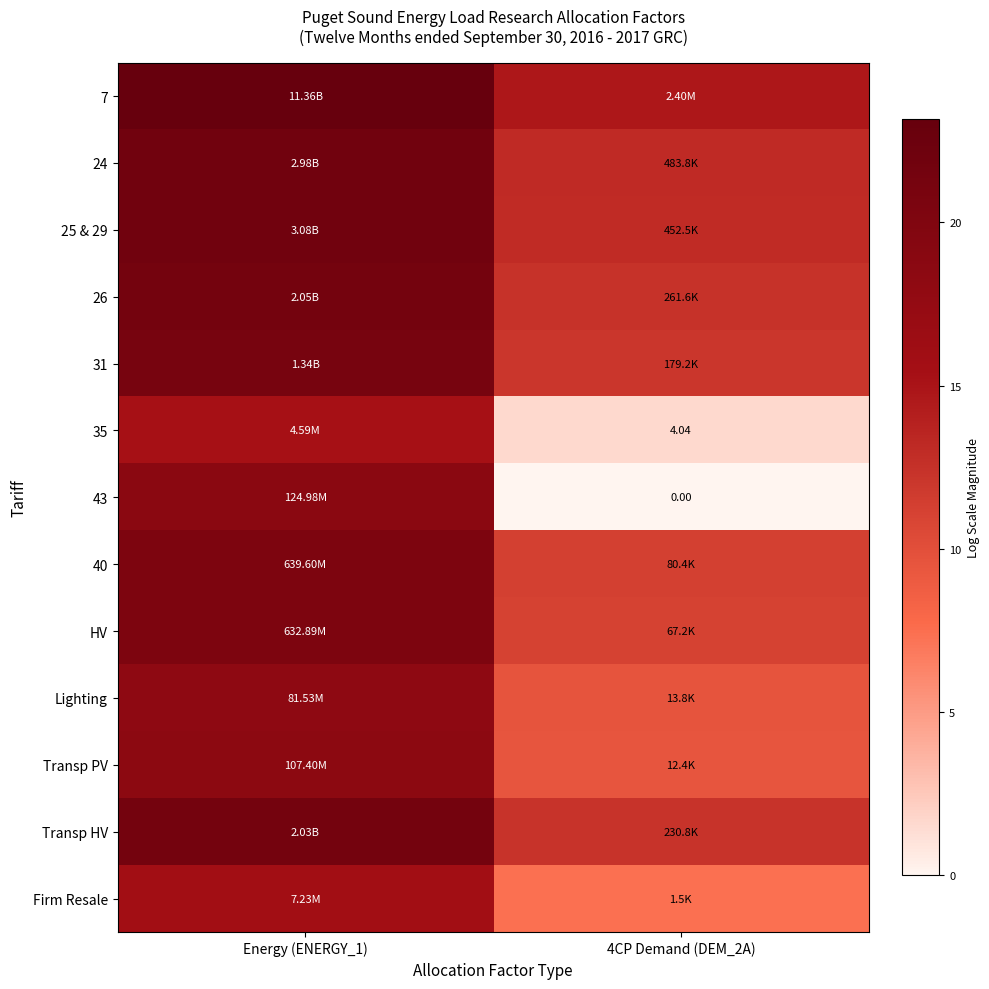

At which label is Firm Resale closest to 11?

4CP Demand (DEM_2A)